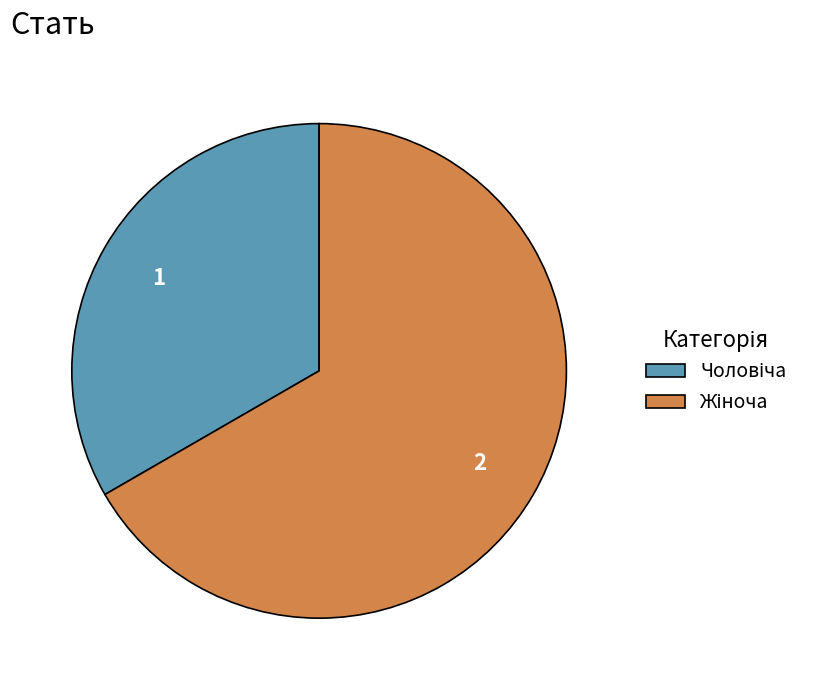

Is there a majority slice in this chart?

Yes